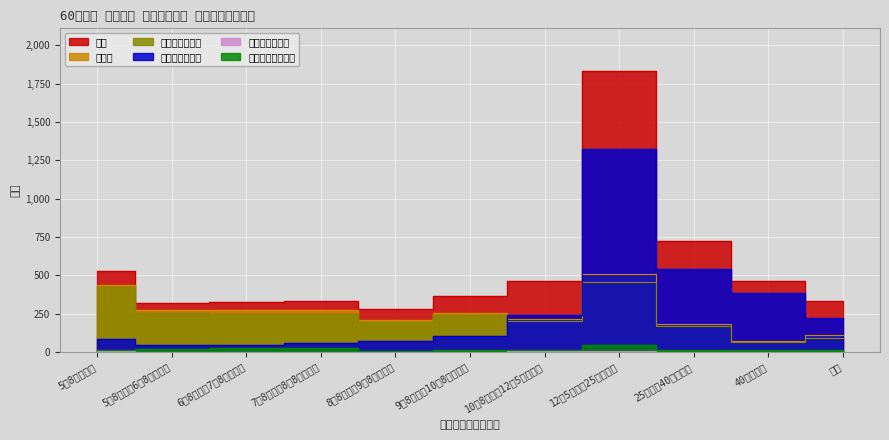

What is the value of the その他の非加入者 point at the 1st from the left?

15